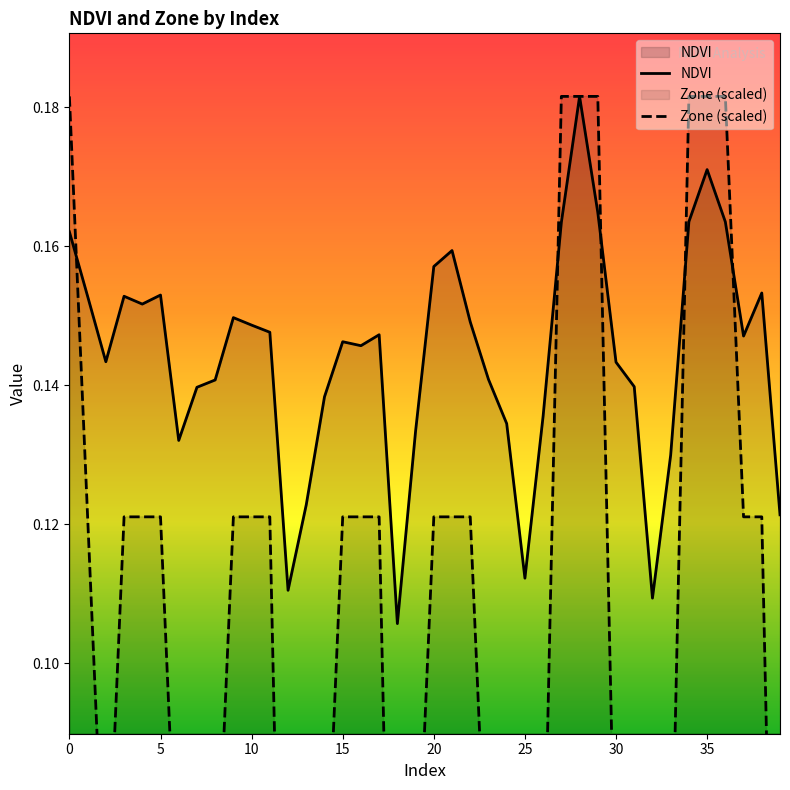

Between which two adjacent categories do NDVI and Zone first intersect?

0 and 1